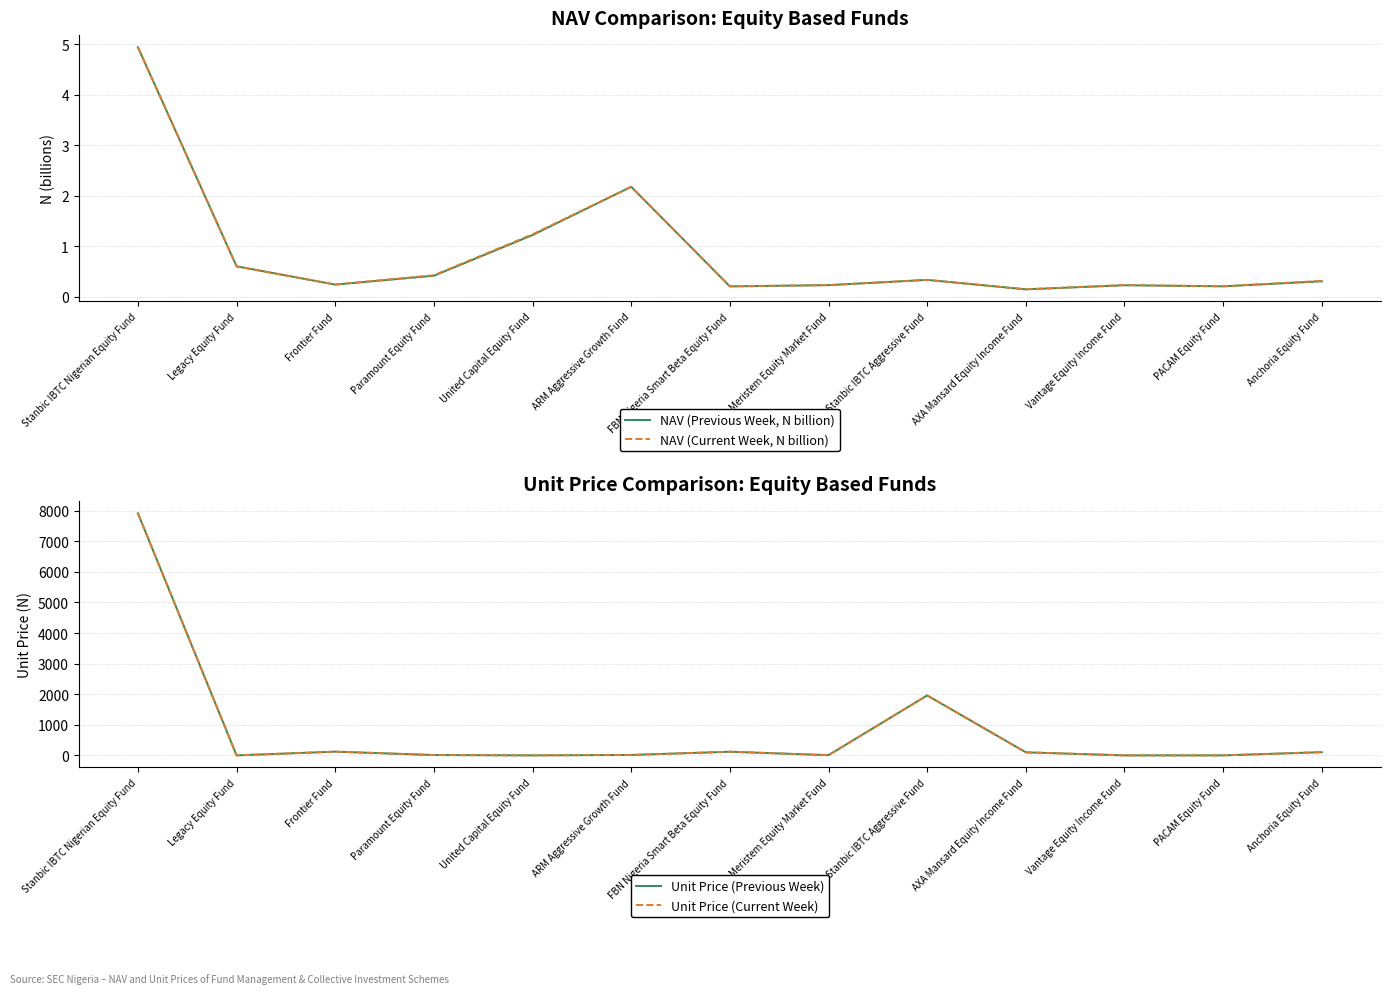

True or false: Unit Price (Previous Week) and Unit Price (Current Week) cross at least once.

False